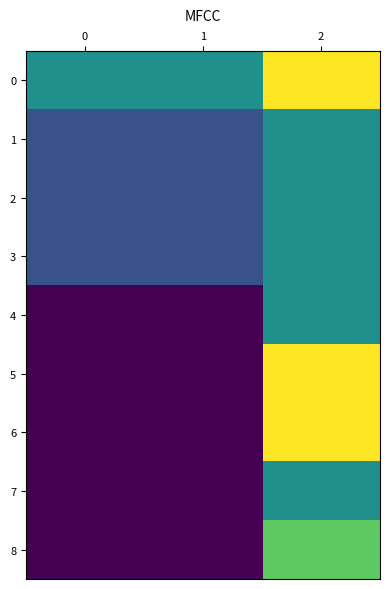

Count the number of categories in the chart.

3